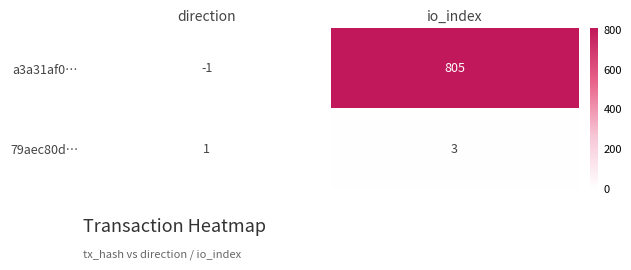

At io_index, list the series in order from largest to smallest.

a3a31af0…, 79aec80d…